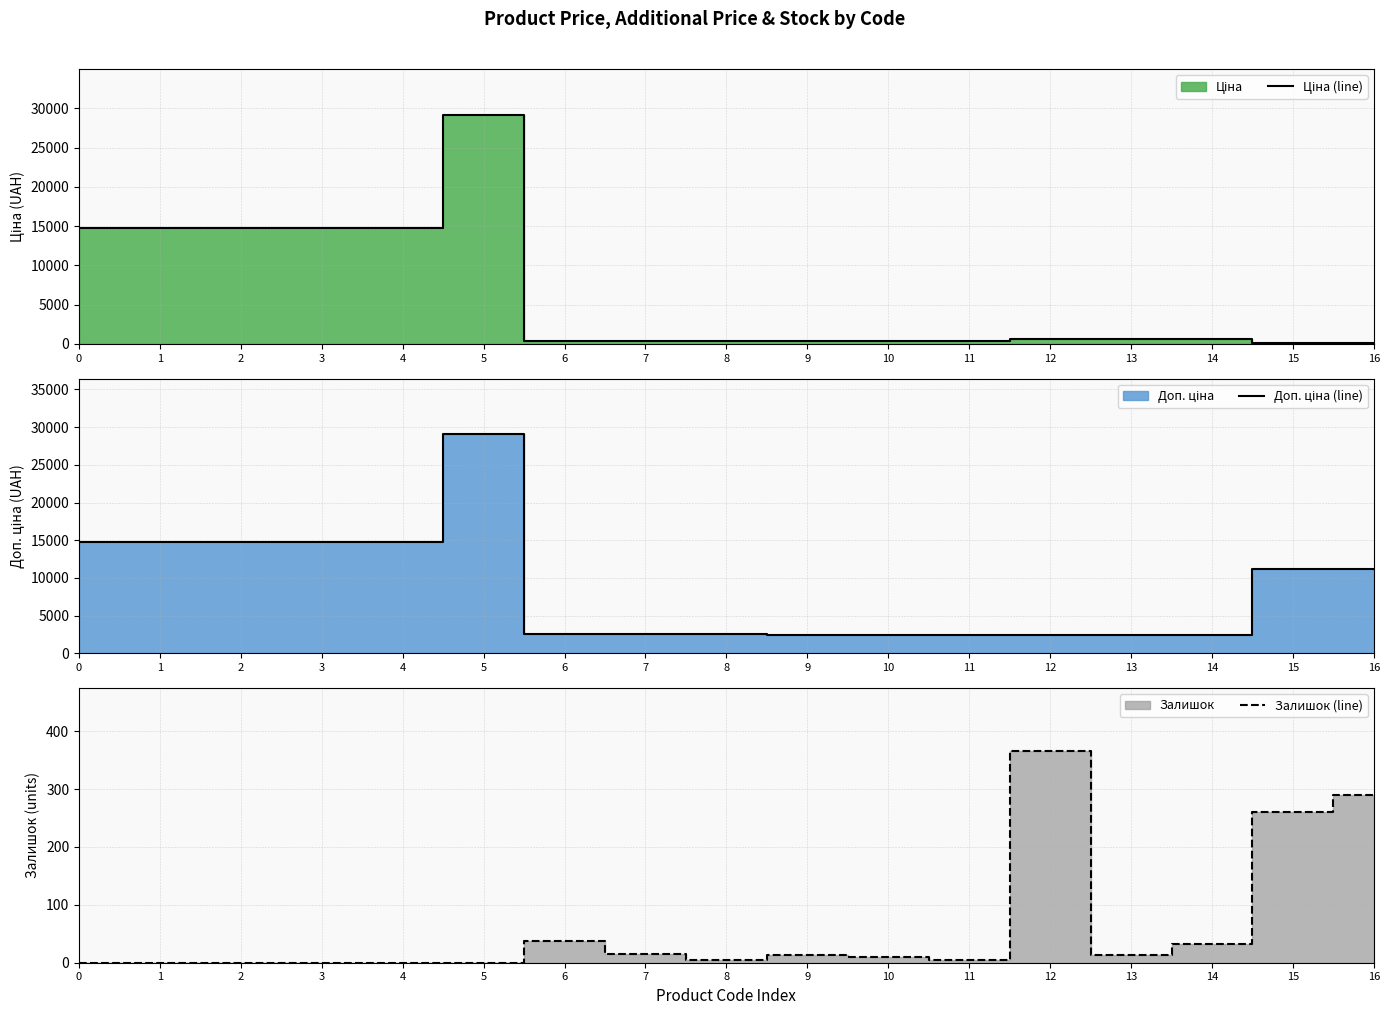

Rank the series by their average value, from highest to lowest.

Доп. ціна (line), Ціна (line), Залишок (line)